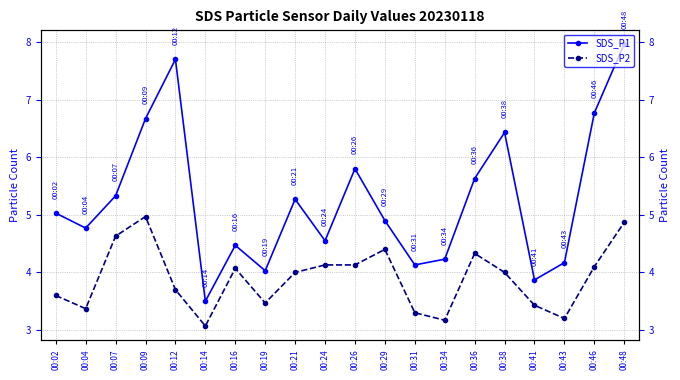

What is the value of the SDS_P1 point at the 3rd from the left?

5.3